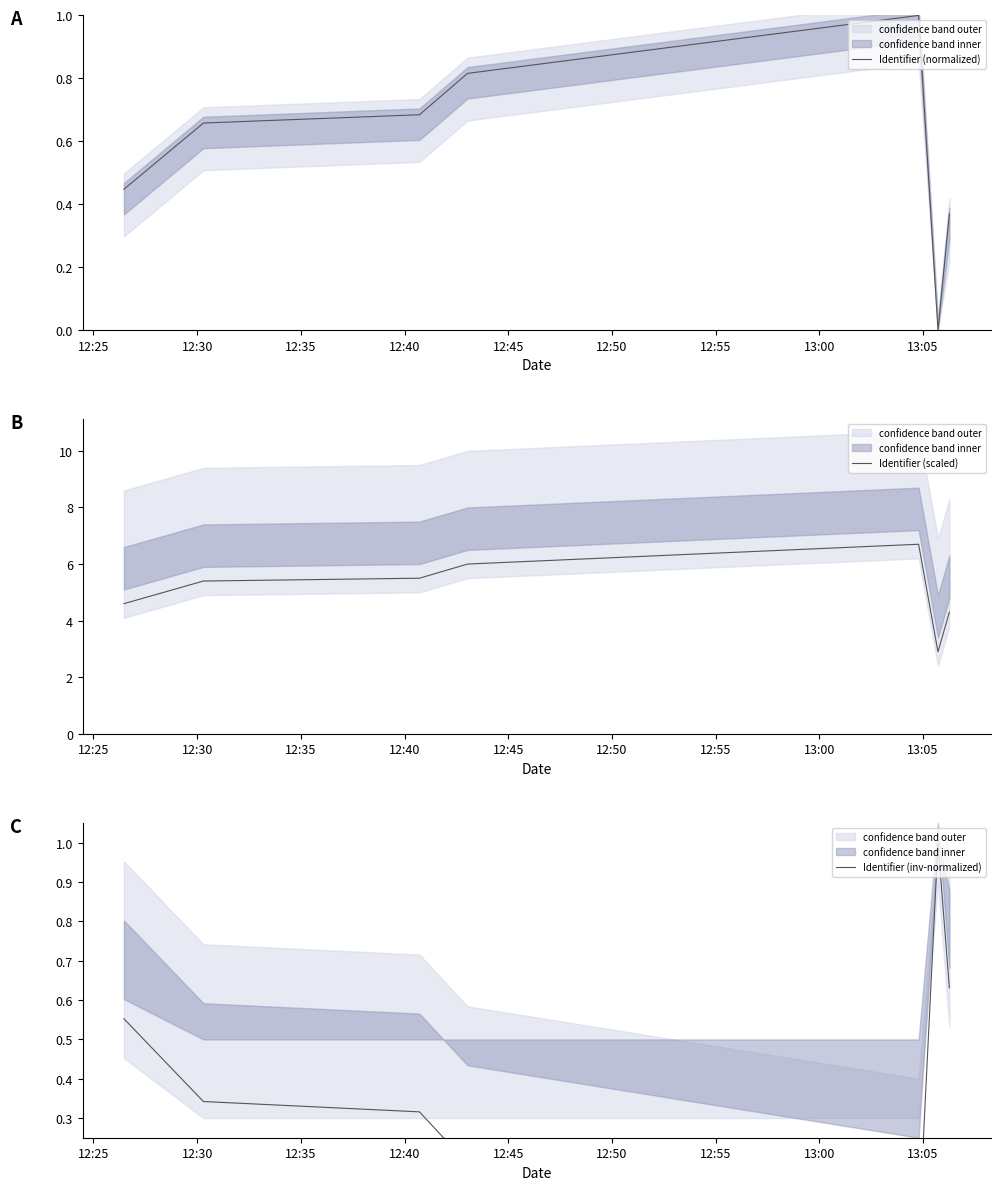

At how many categories does at least one series exceed 5?

4